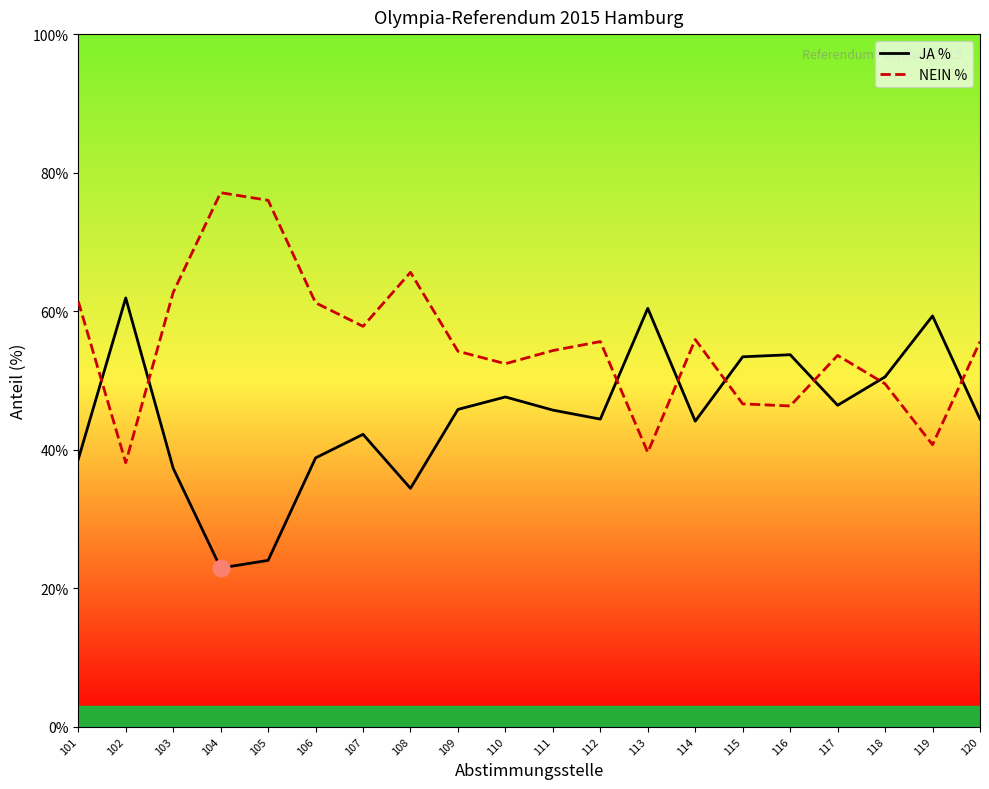

At which category does the chart reach its peak across all series?

104